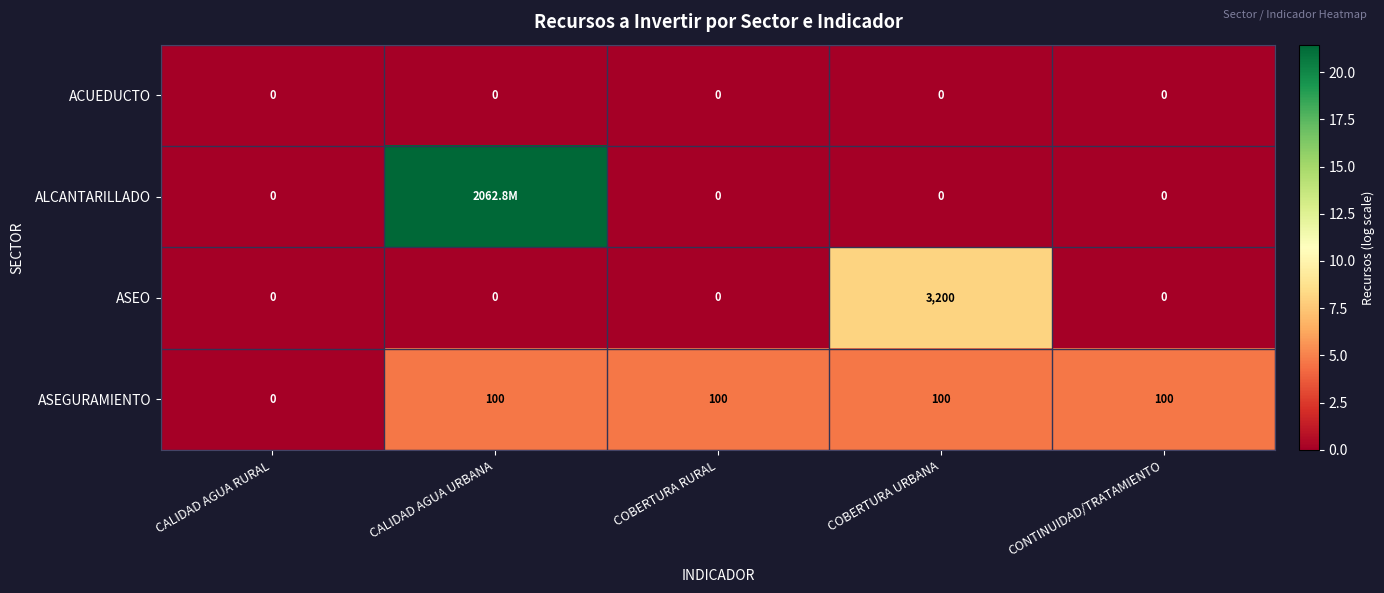

How many positive values does the ASEGURAMIENTO series have?

4